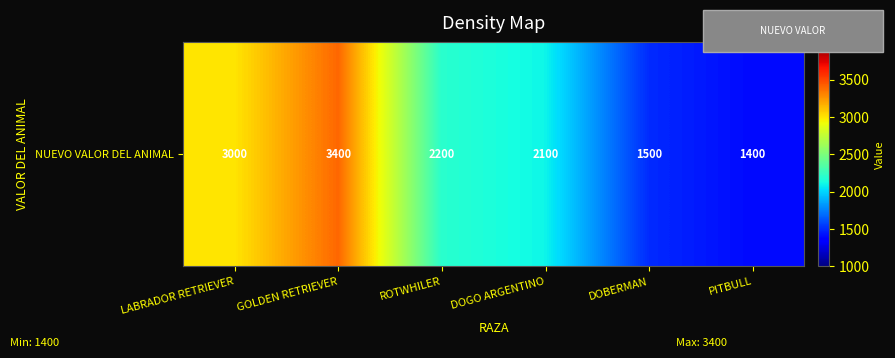

Rank the categories by value from lowest to highest.

PITBULL, DOBERMAN, DOGO ARGENTINO, ROTWHILER, LABRADOR RETRIEVER, GOLDEN RETRIEVER